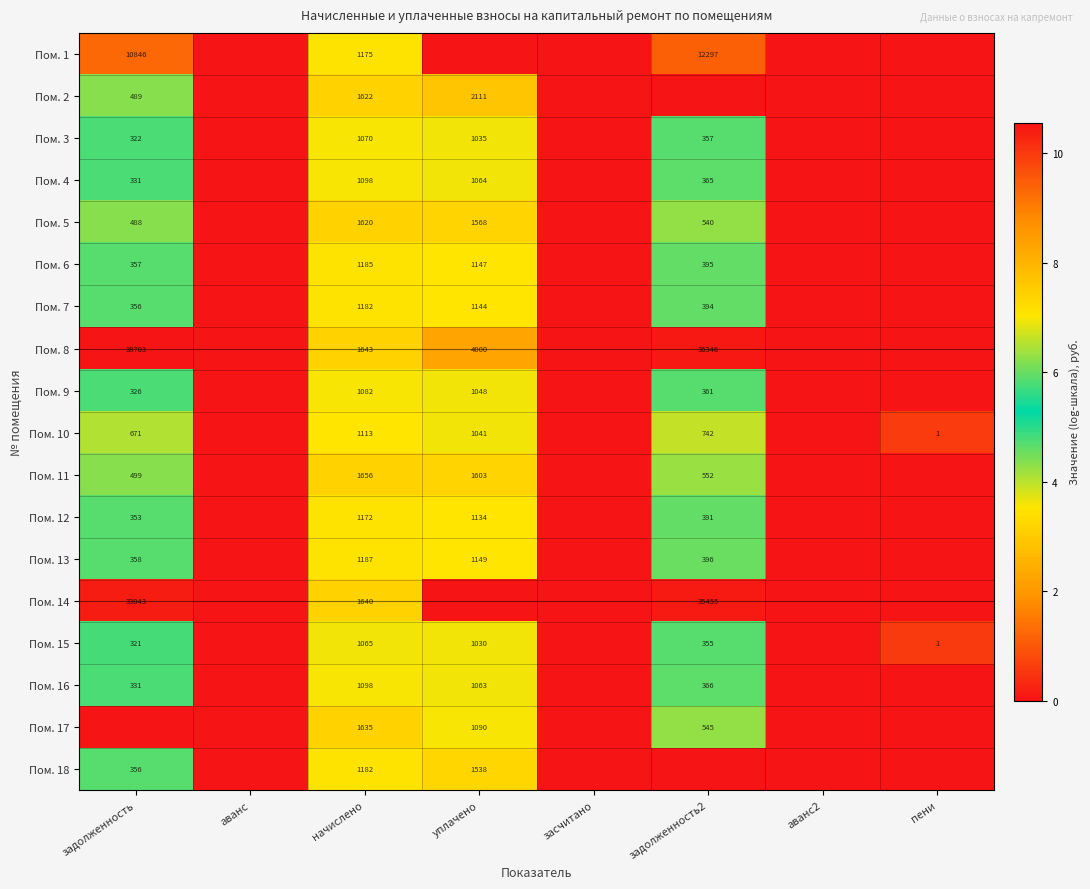

At which category is the sum across all series the highest?

начислено